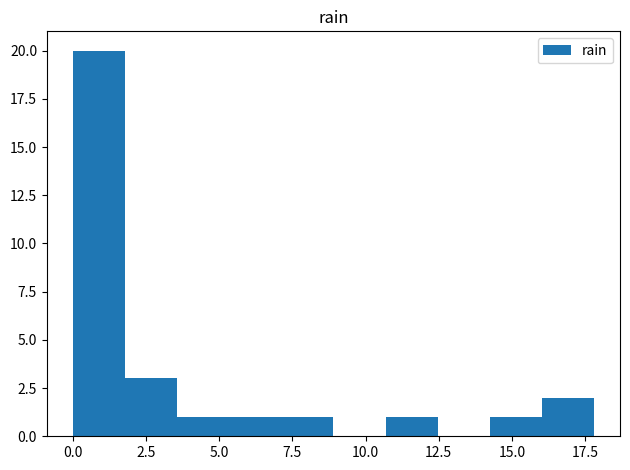

Around what value on the x-axis is the tallest bar? Give the approximate position of its centre, as read against the axis.

1.0